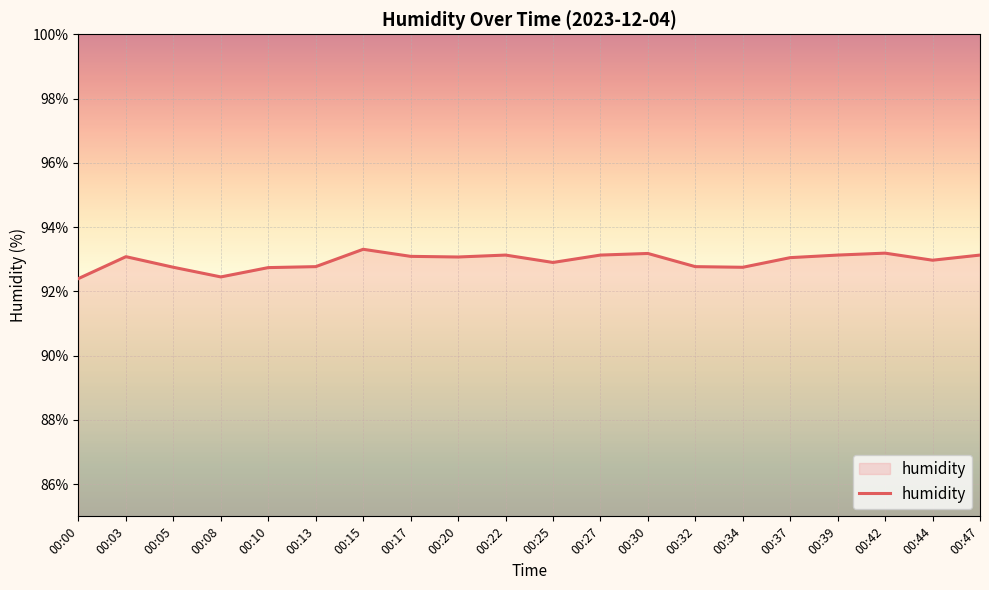

The chart shows a value of 20.4 at 00:15. True or false?

False